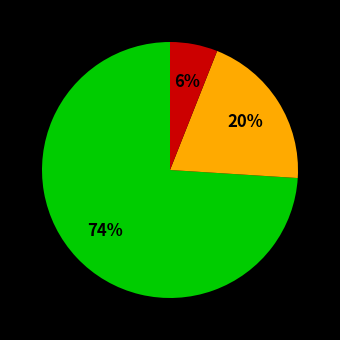

To the nearest percent, what is the difference between the largest and smallest slice percentages?

68%